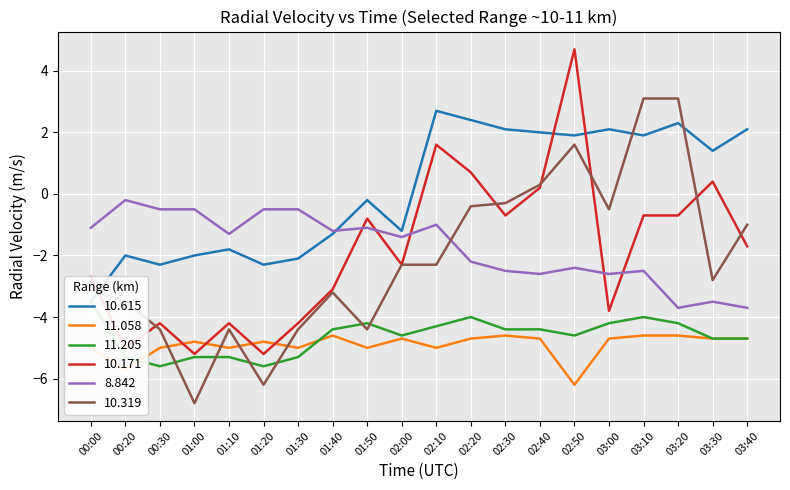

What is the spread (max minus min) of values at 02:40?

6.7